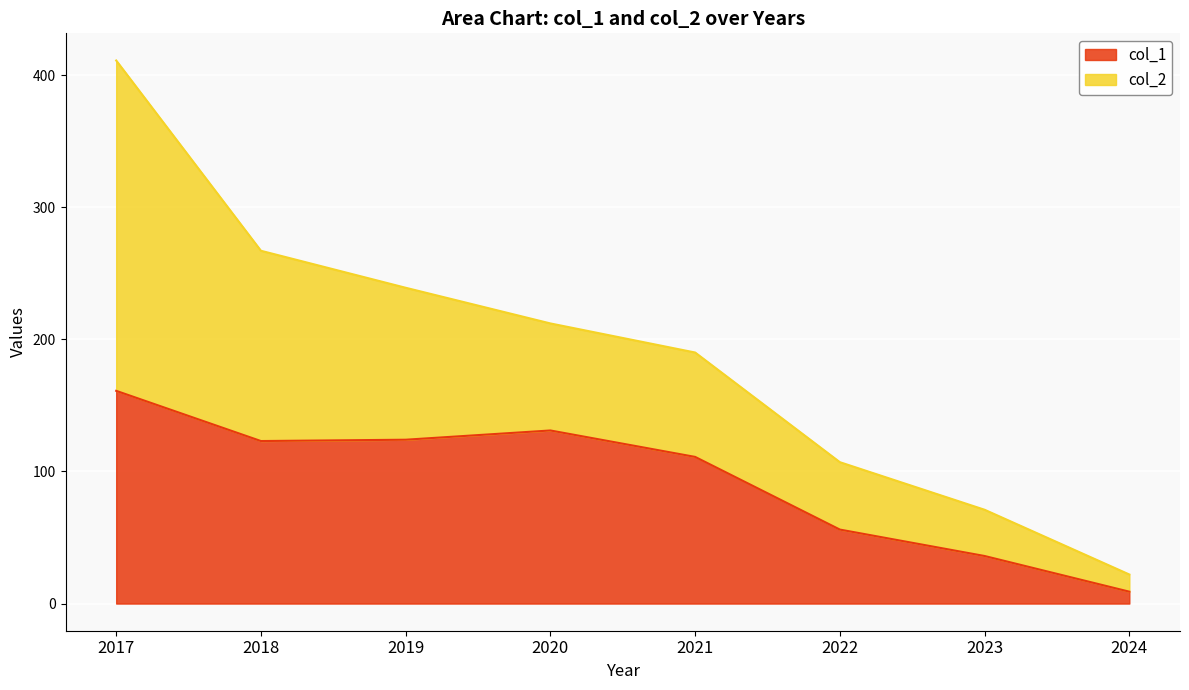

List the labels in order of value, smallest first.

2024, 2023, 2022, 2021, 2018, 2019, 2020, 2017